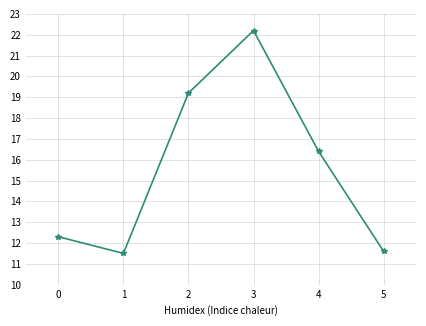

What is the change in value from 3 to 4?

-5.8